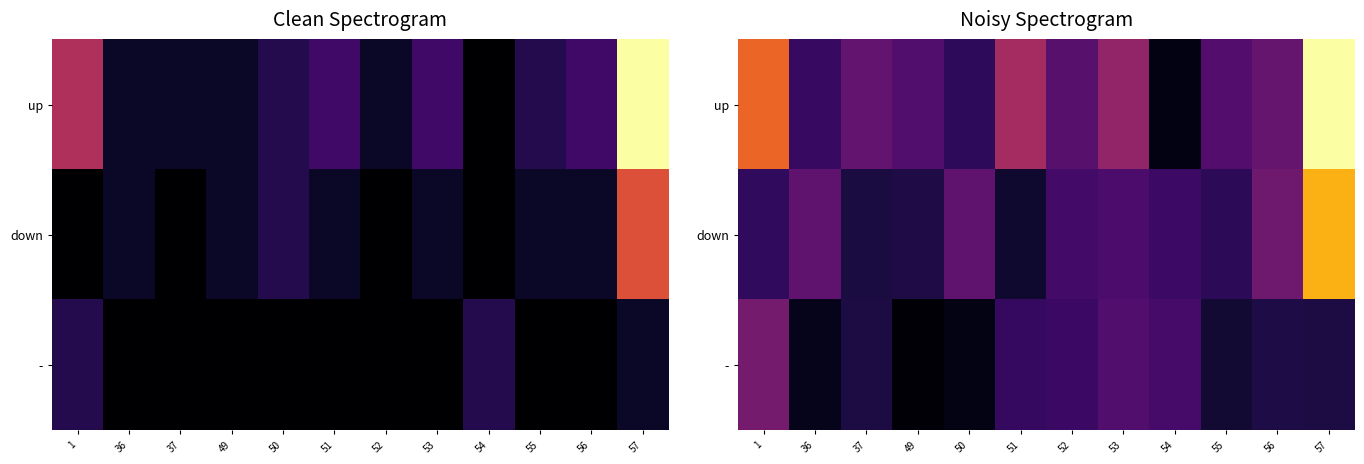

What is the sum of all up values?

4.2